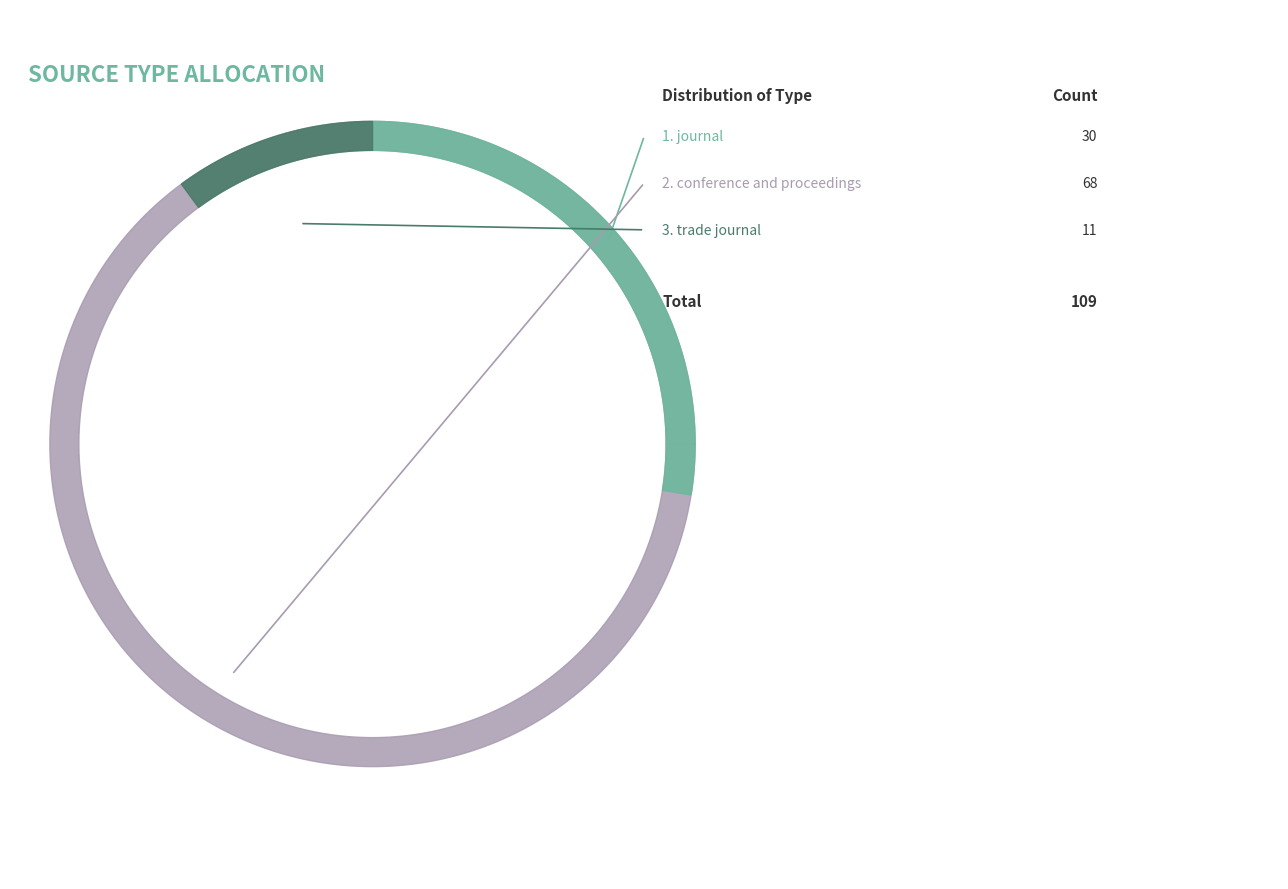

Between conference and proceedings and journal, which is larger?

conference and proceedings